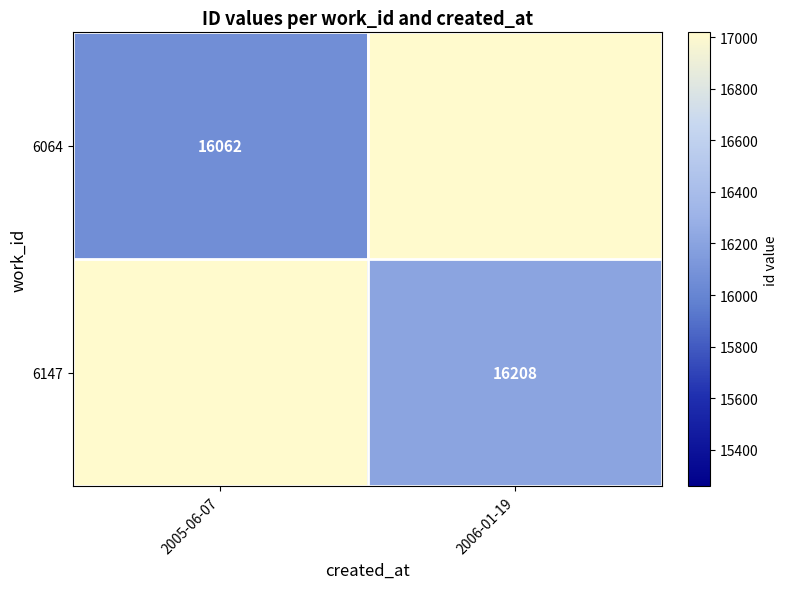

The 6147 series shows 6873 at 2006-01-19. True or false?

False